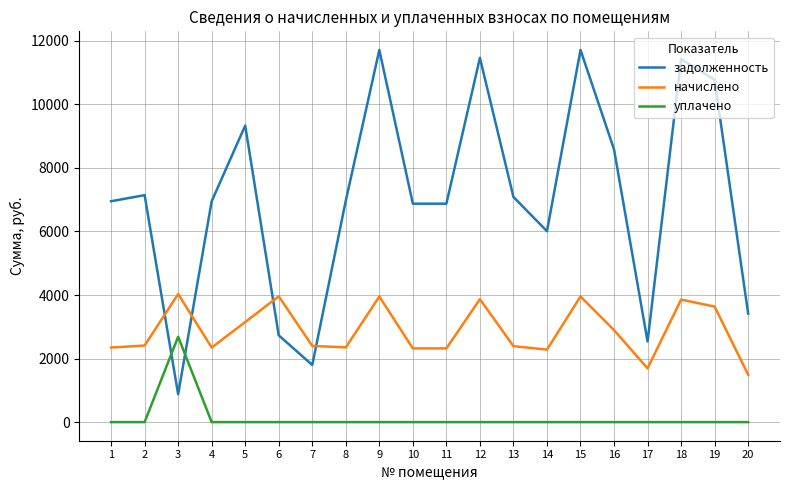

The задолженность series shows 7142.4 at 2. True or false?

True